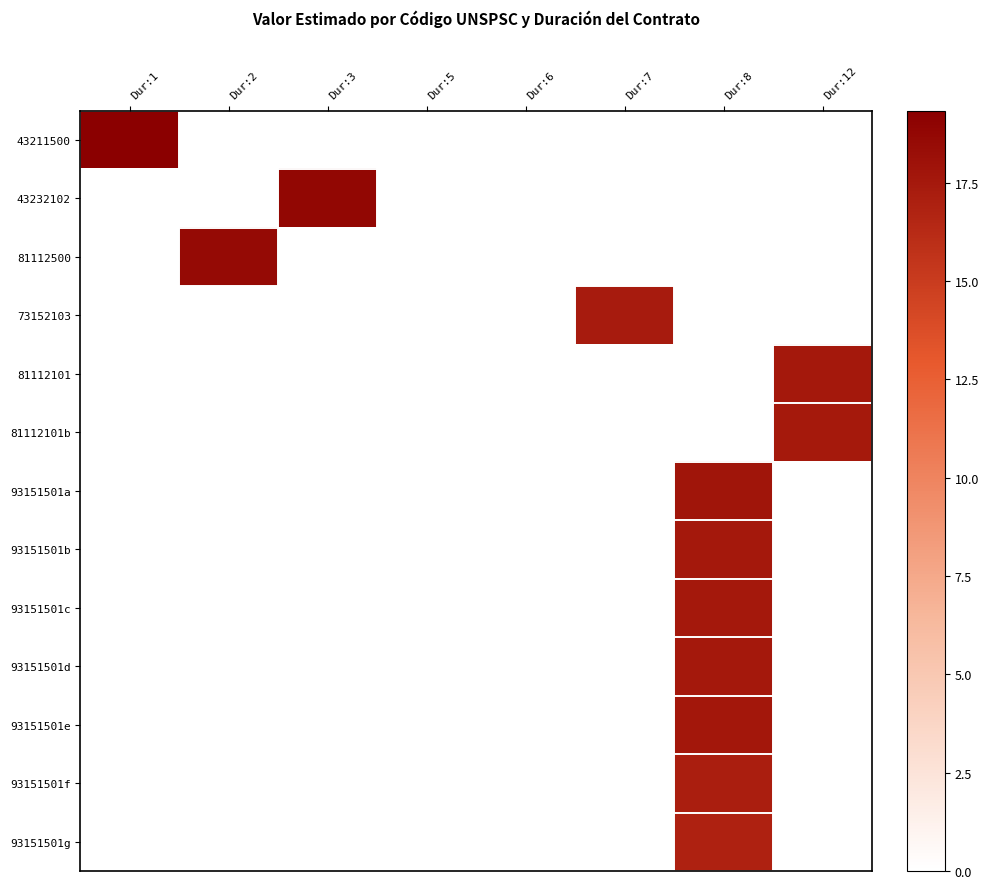

Which series has the largest range (max minus min)?

43211500